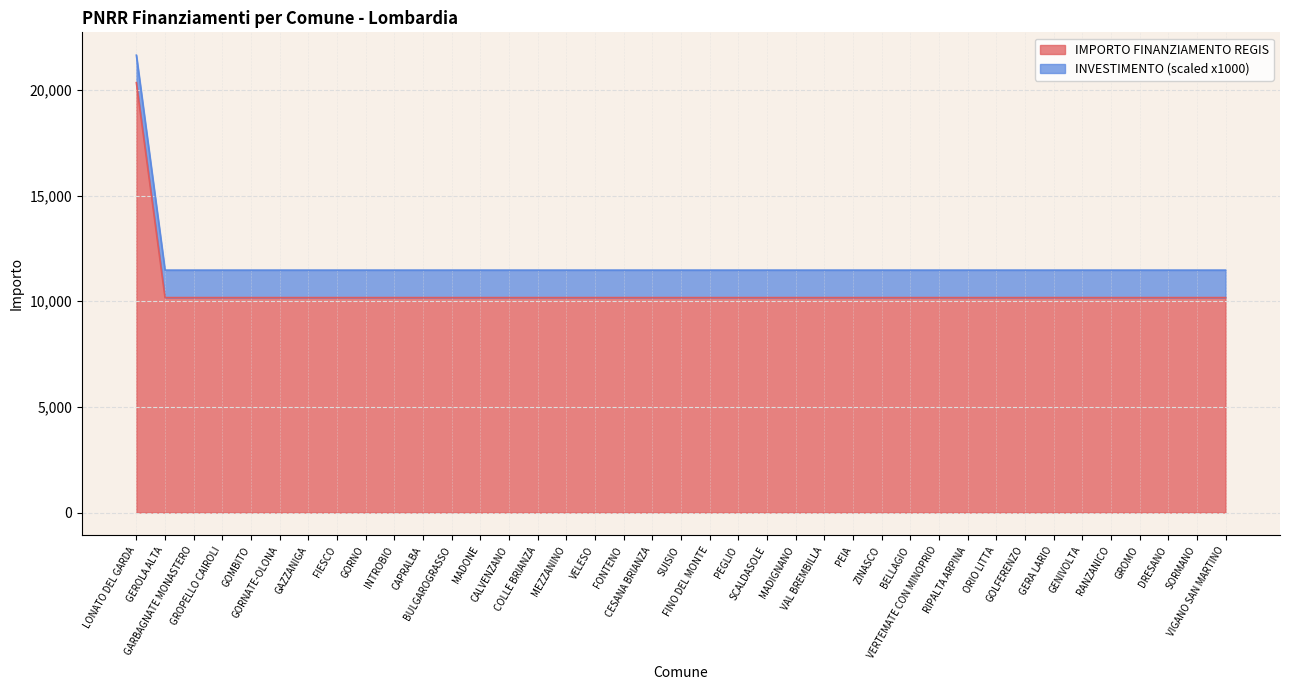

What is the smallest value displayed?

10172